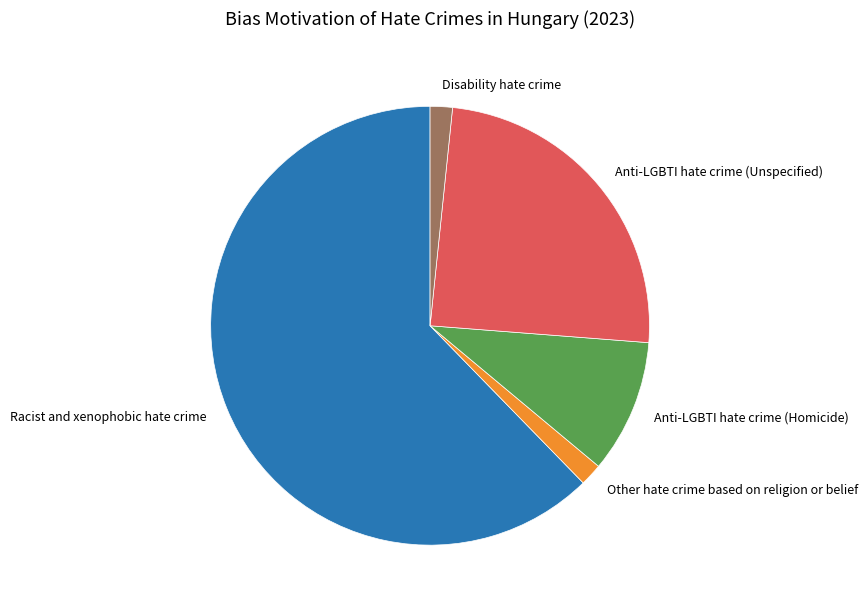

What is the largest slice in the pie chart?

Racist and xenophobic hate crime